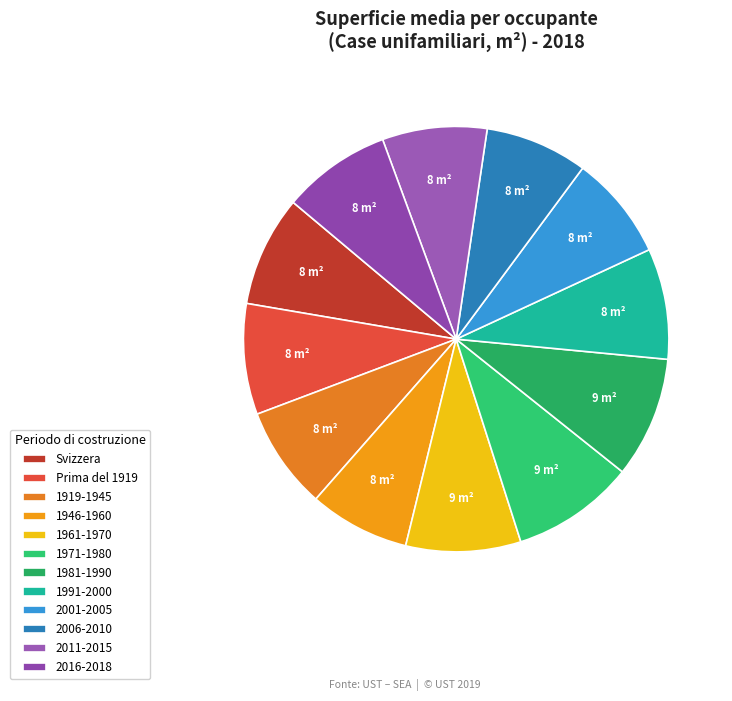

To the nearest percent, what is the difference between the largest and smallest slice percentages?

2%